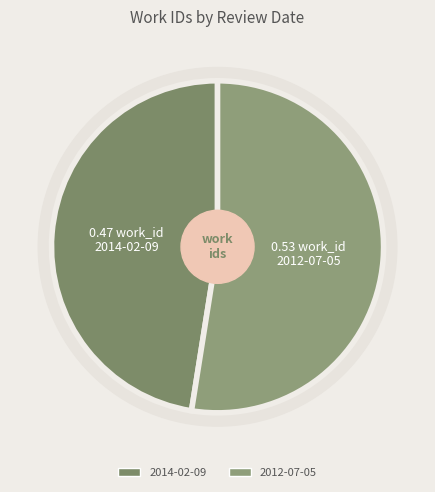

To the nearest percent, what is the combined percentage of 2014-02-09 and 2012-07-05?

100%